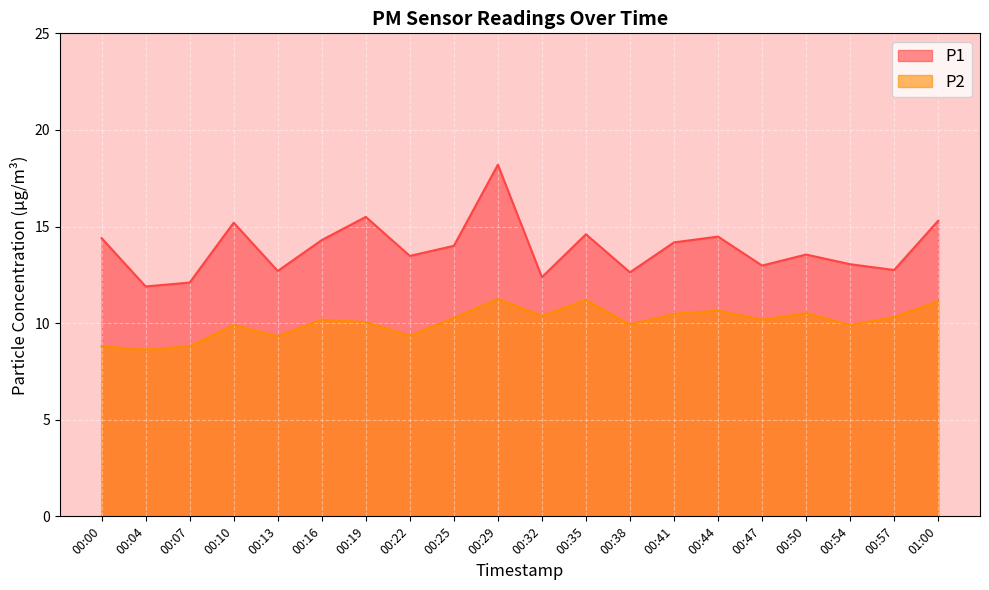

At 00:32, list the series in order from smallest to largest.

P2, P1